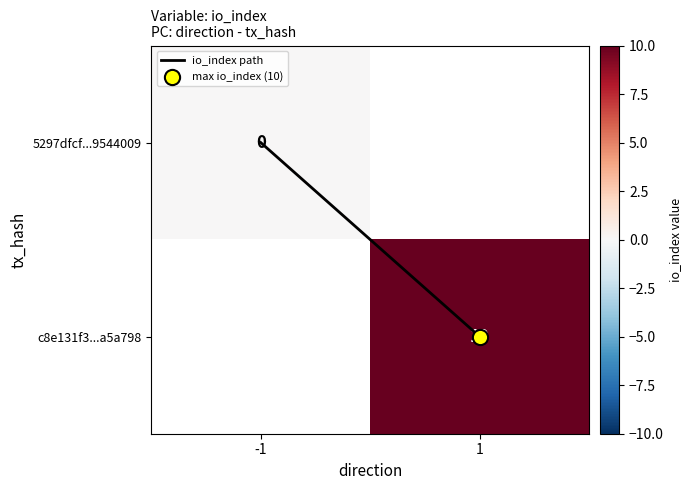

Is the value of io_index path at 1 greater than the value of 5297dfcf...9544009 at -1?

Yes